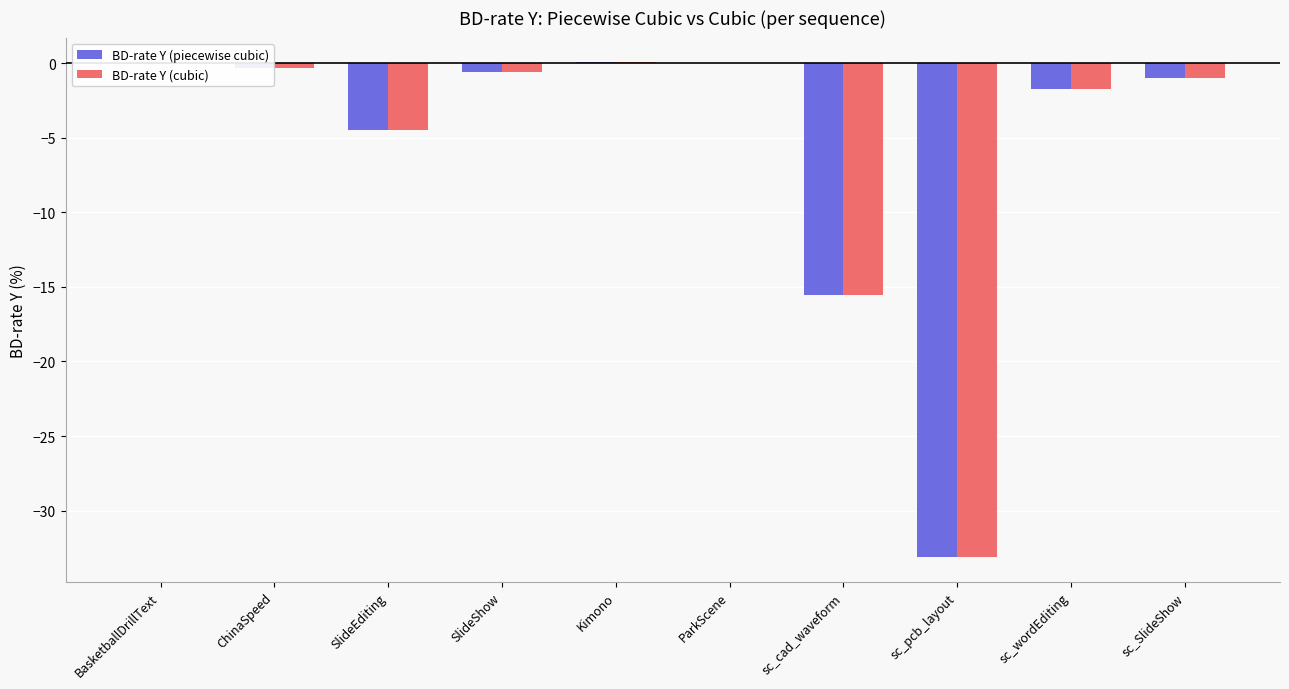

Read the BD-rate Y (cubic) value at SlideEditing.

-4.5